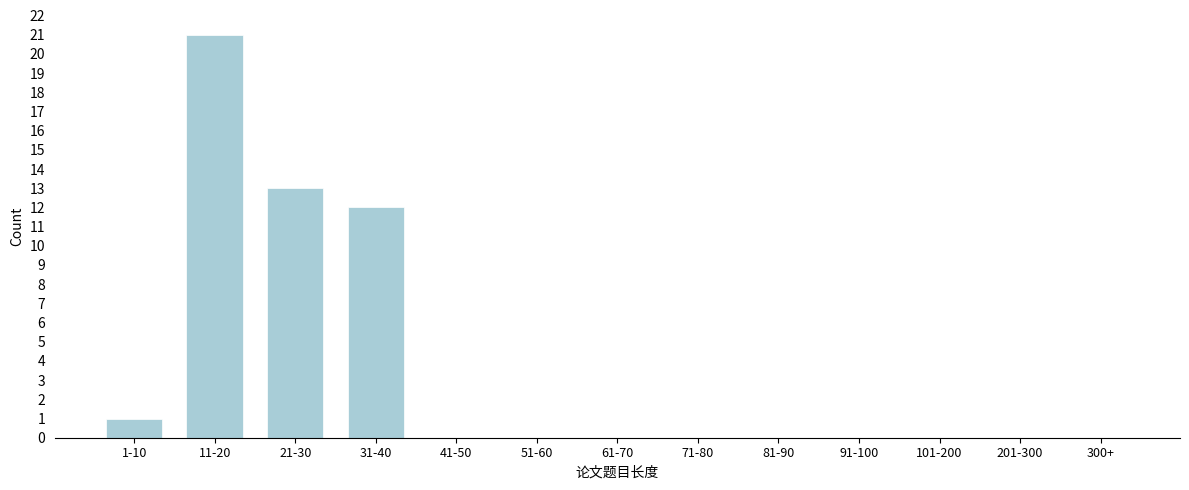

Reading right to left, extract all data points from this chart.

300+=0	201-300=0	101-200=0	91-100=0	81-90=0	71-80=0	61-70=0	51-60=0	41-50=0	31-40=12	21-30=13	11-20=21	1-10=1